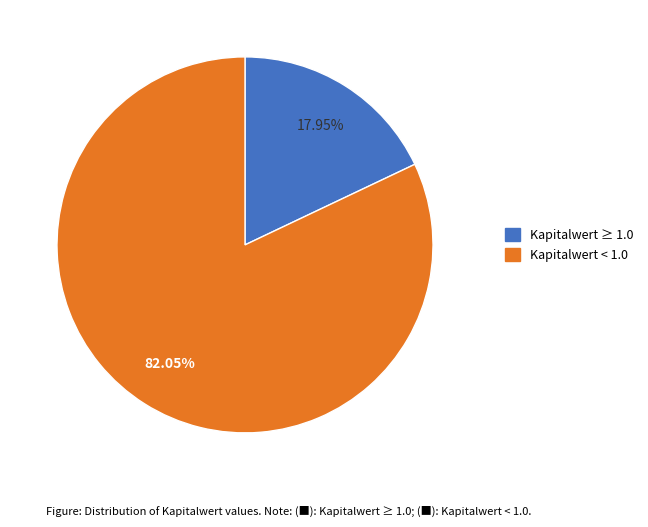

Is there any slice that represents more than half of the pie?

Yes